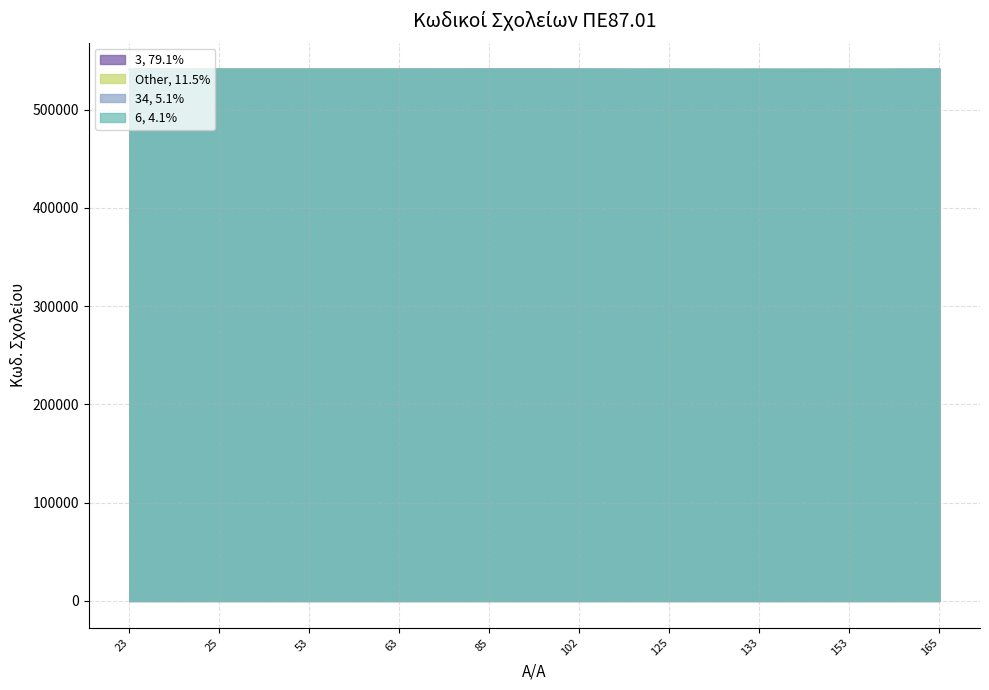

Reading right to left, transcribe all the data shown in this chart.

165=540010	154=540204	153=540200	134=540191	133=540671	126=540695	125=540690	110=540670	102=540750	101=540351	85=540751	72=540241	63=540752	54=540711	53=540710	38=540190	25=540732	24=540731	23=540730